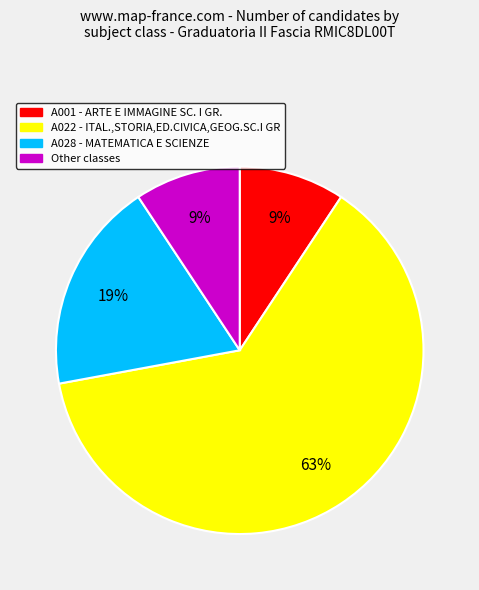

Is the sum of A001 and Other greater than half?

No